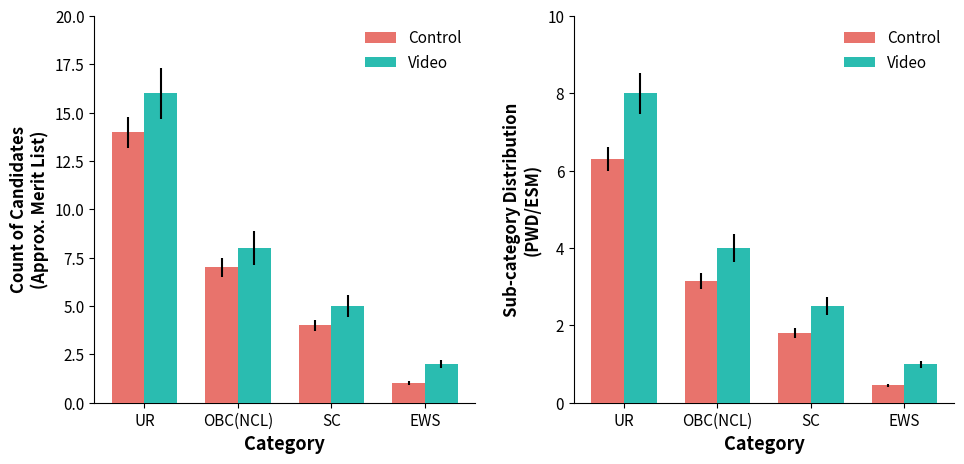

What is the smallest value displayed?

0.5